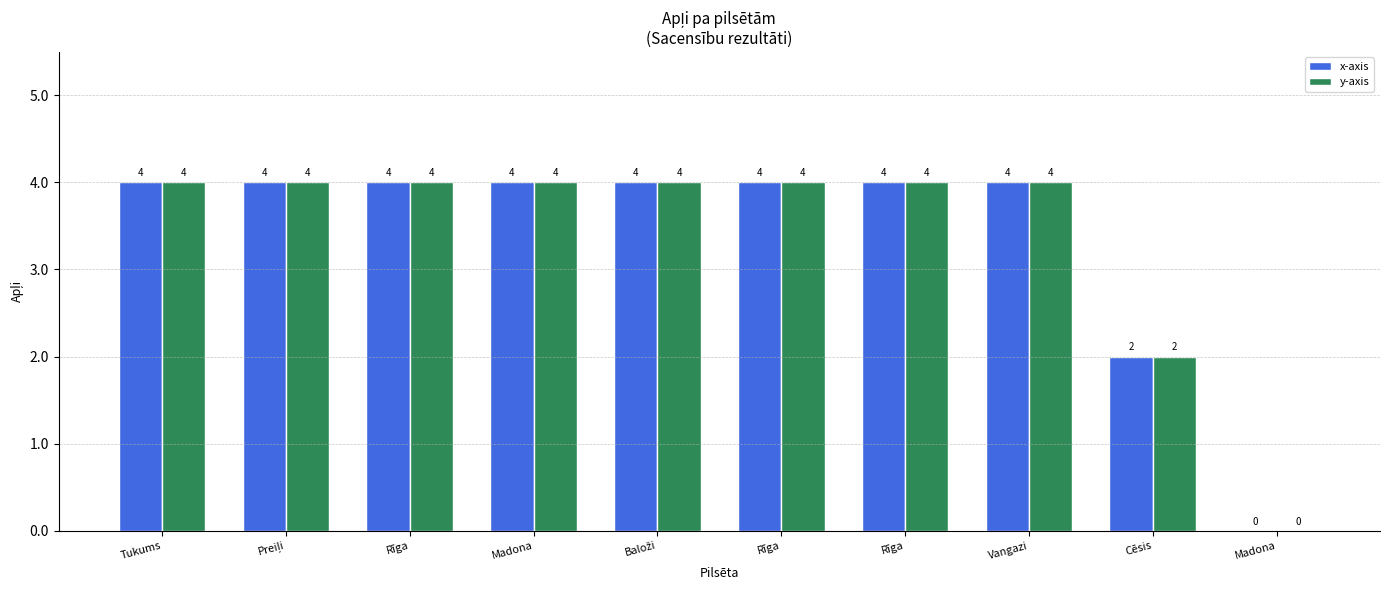

How many values in x-axis are above zero?

9